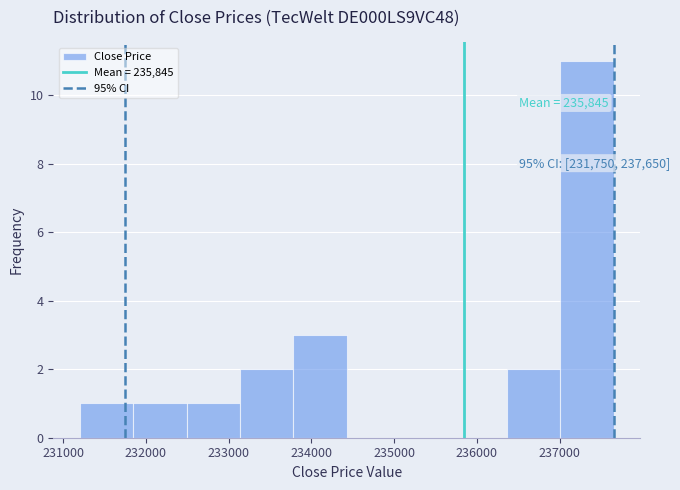

Over which range of the x-axis is the bar tallest?

237000 to 237700